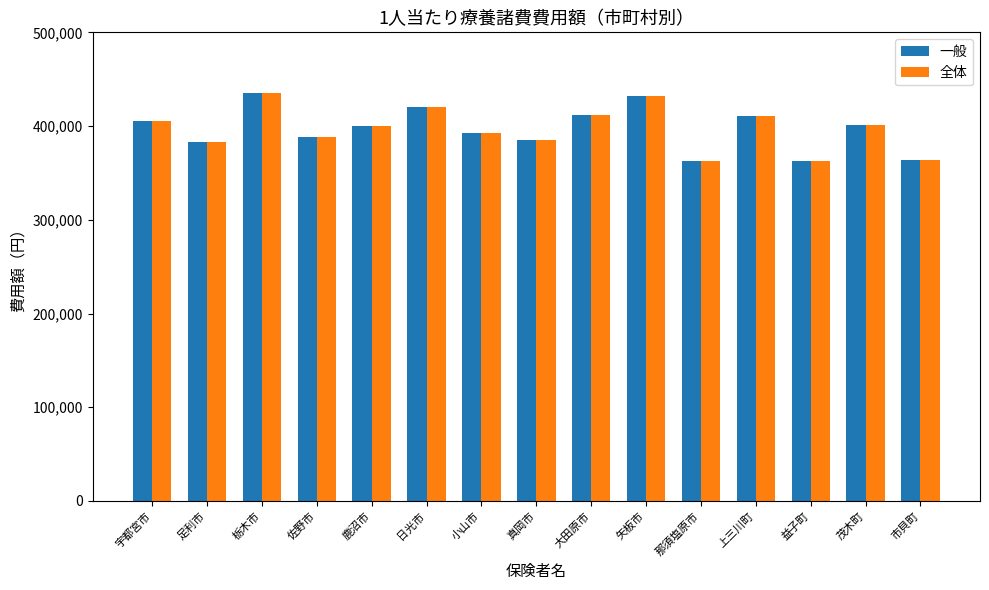

Count the number of data series in this chart.

2